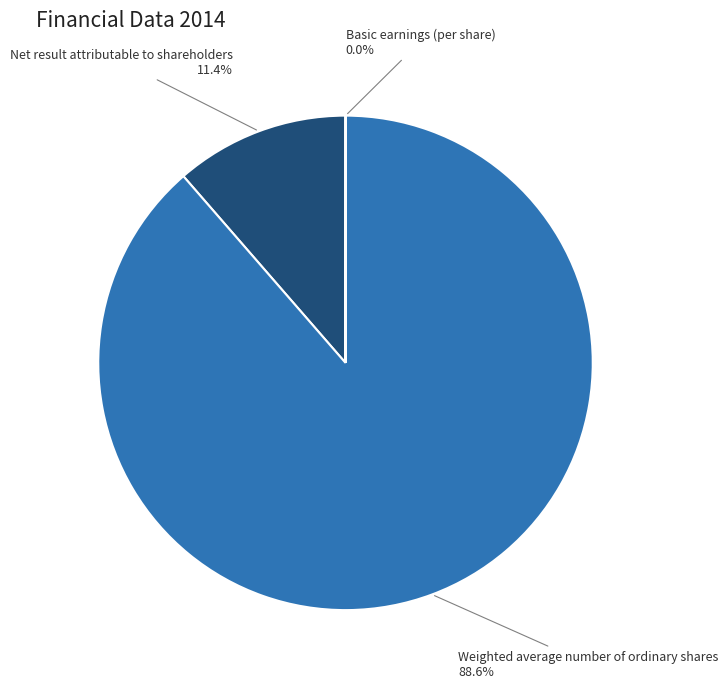

Does any single category account for the majority?

Yes